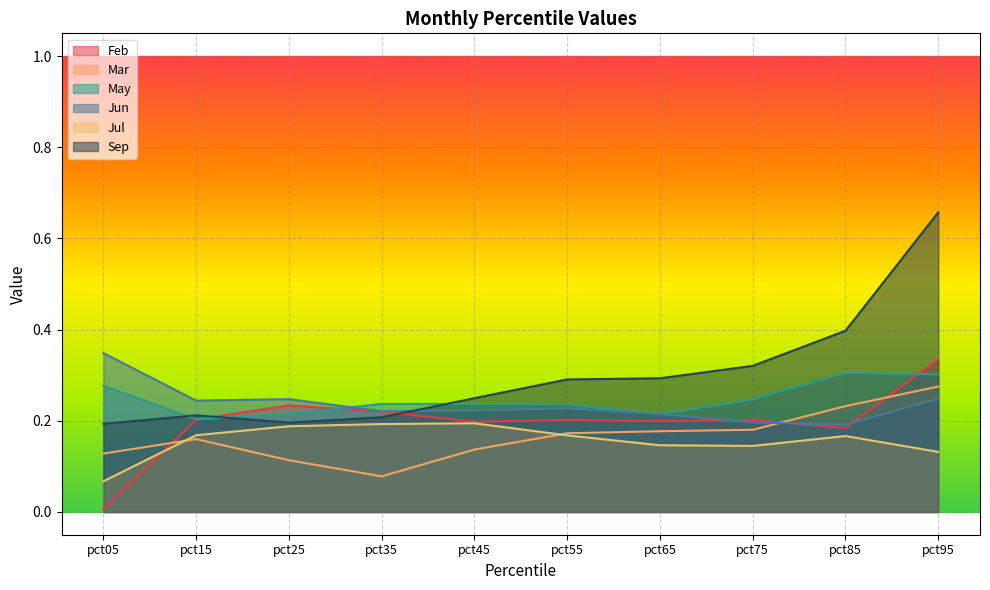

Reading right to left, what are all the values shown in this chart?

Feb: pct95=0.3	pct85=0.2	pct75=0.2	pct65=0.2	pct55=0.2	pct45=0.2	pct35=0.2	pct25=0.2	pct15=0.2	pct05=0.0
Mar: pct95=0.3	pct85=0.2	pct75=0.2	pct65=0.2	pct55=0.2	pct45=0.1	pct35=0.1	pct25=0.1	pct15=0.2	pct05=0.1
May: pct95=0.3	pct85=0.3	pct75=0.2	pct65=0.2	pct55=0.2	pct45=0.2	pct35=0.2	pct25=0.2	pct15=0.2	pct05=0.3
Jun: pct95=0.2	pct85=0.2	pct75=0.2	pct65=0.2	pct55=0.2	pct45=0.2	pct35=0.2	pct25=0.2	pct15=0.2	pct05=0.3
Jul: pct95=0.1	pct85=0.2	pct75=0.1	pct65=0.1	pct55=0.2	pct45=0.2	pct35=0.2	pct25=0.2	pct15=0.2	pct05=0.1
Sep: pct95=0.7	pct85=0.4	pct75=0.3	pct65=0.3	pct55=0.3	pct45=0.2	pct35=0.2	pct25=0.2	pct15=0.2	pct05=0.2